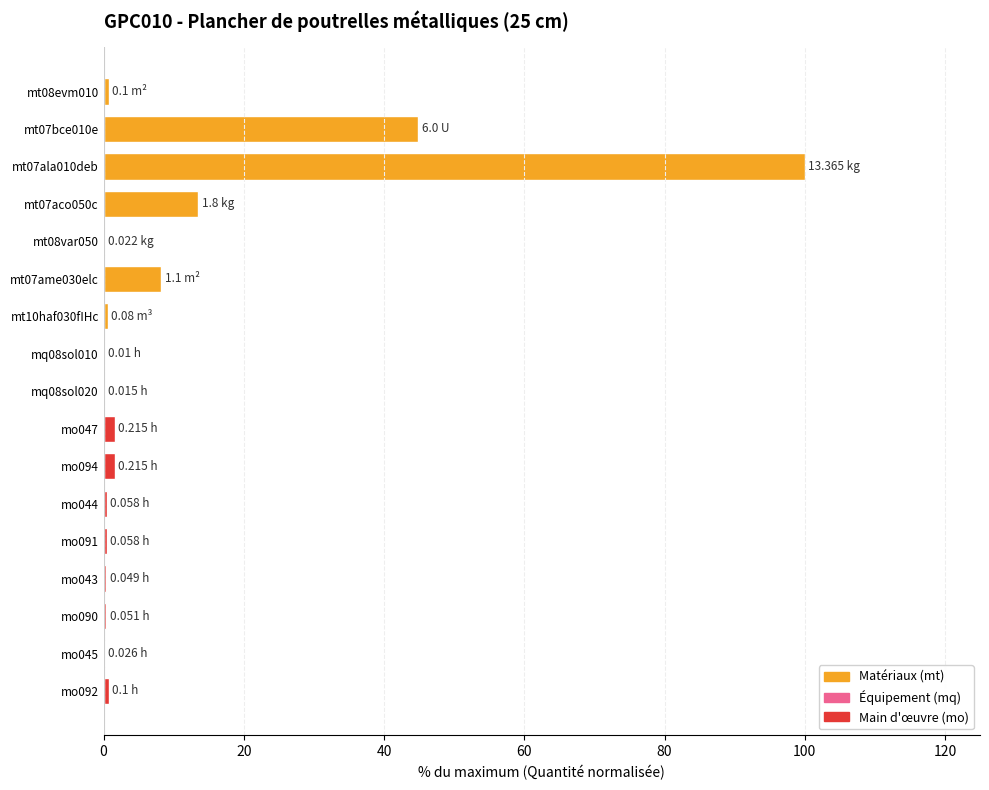

What is the approximate value at mo047?

1.6